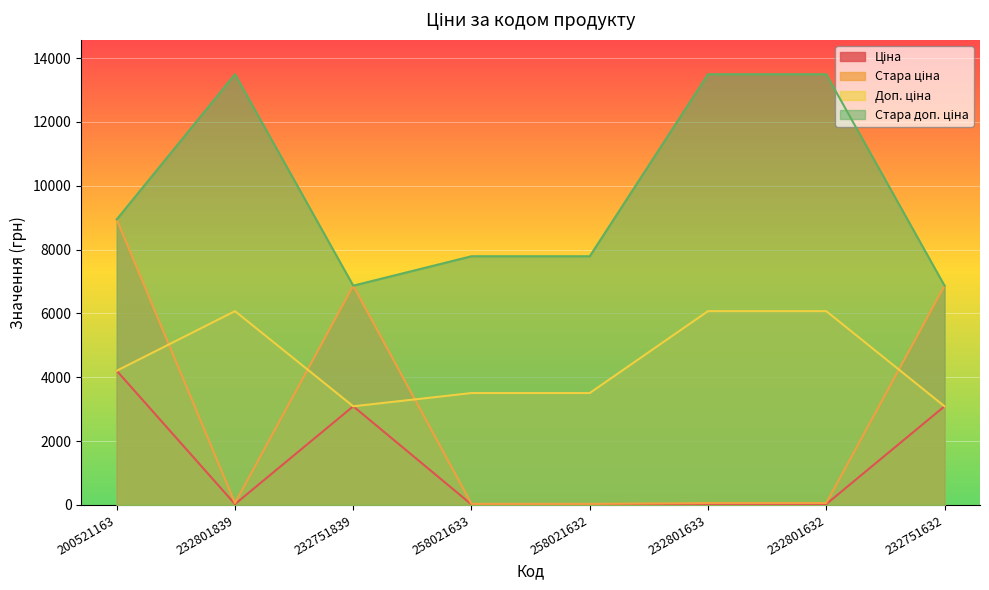

What is the average value of the Ціна series?

1312.4